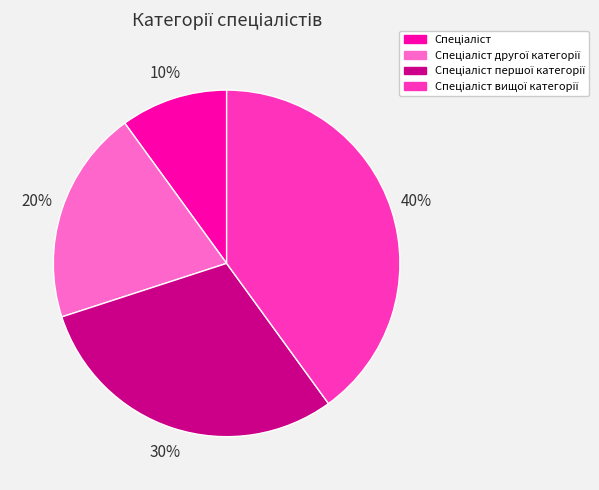

To the nearest percent, what is the average slice percentage?

25%